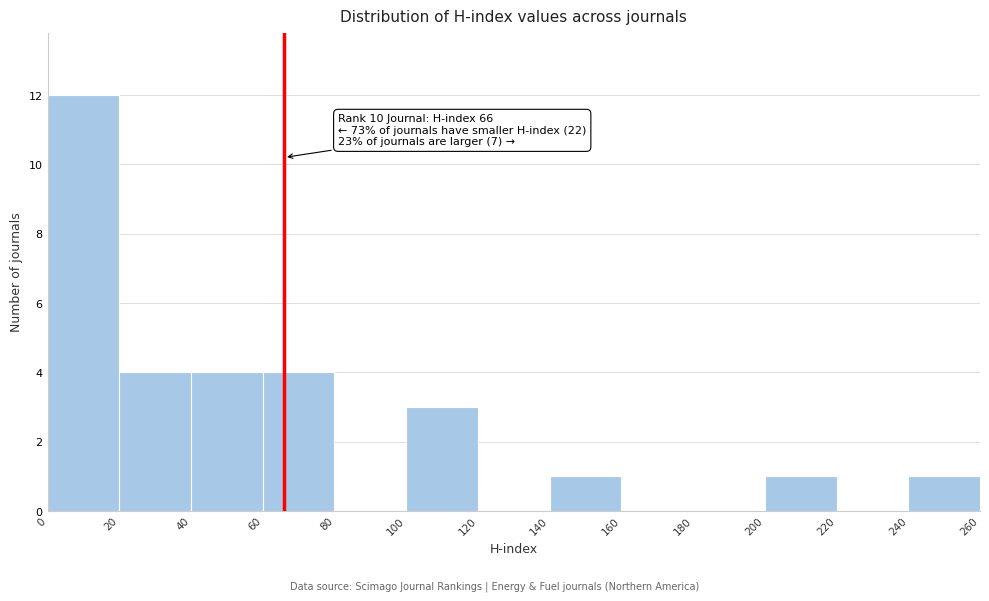

Which range on the x-axis has the tallest bar?

0 to 20